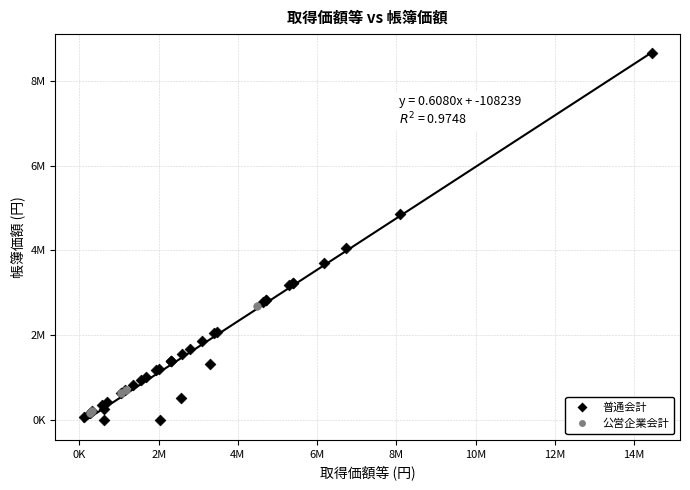

What are all the series names shown in the legend?

普通会計, 公営企業会計